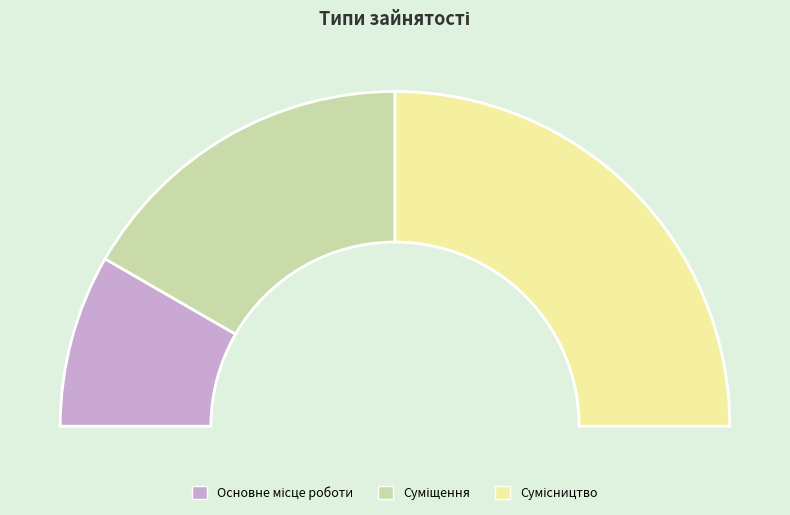

Which category has the biggest portion of the pie?

Сумісництво